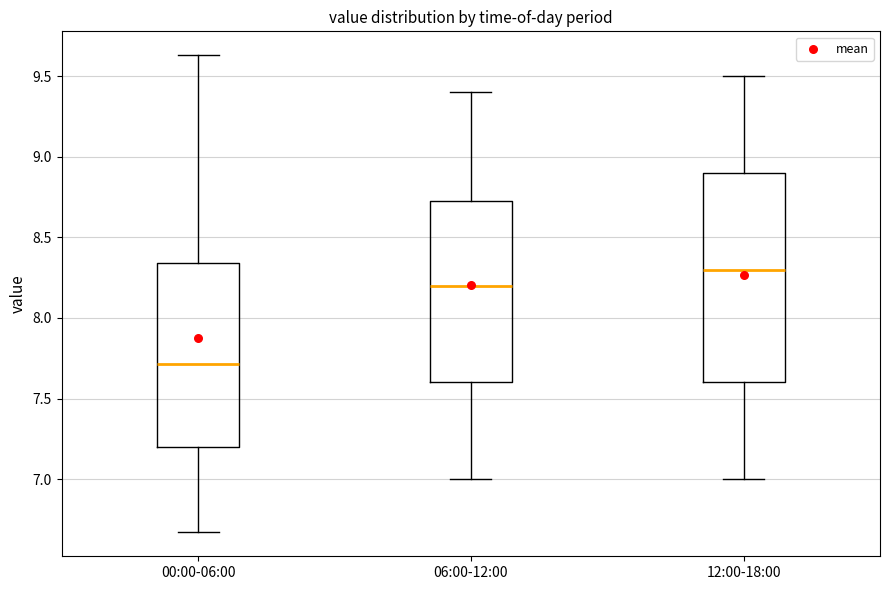

Reading left to right, transcribe this box plot: for each box, give where its median line is, the range the box spans, and where its two whiskers end, as read against the y-axis. The values are not printed on the chart, so give them approximately, as read against the axis.

00:00-06:00: median 7.70, box 7.20 to 8.35, whiskers 6.65 to 9.65
06:00-12:00: median 8.20, box 7.60 to 8.75, whiskers 7.00 to 9.40
12:00-18:00: median 8.30, box 7.60 to 8.90, whiskers 7.00 to 9.50